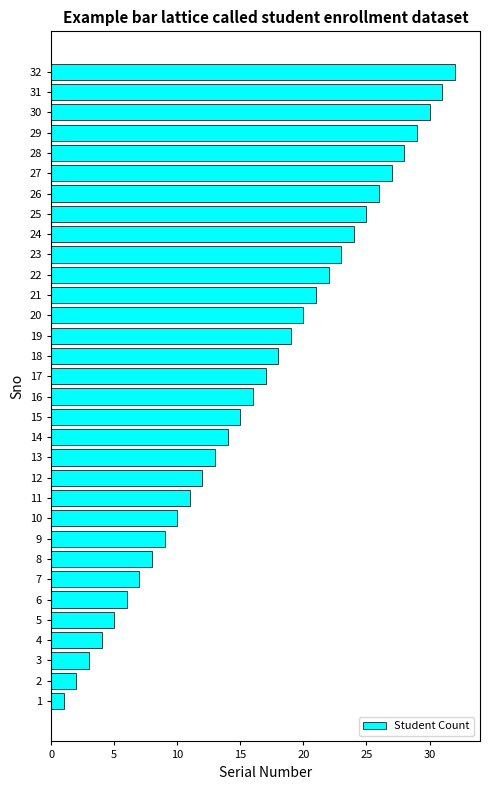

What is the minimum value shown in the chart?

1